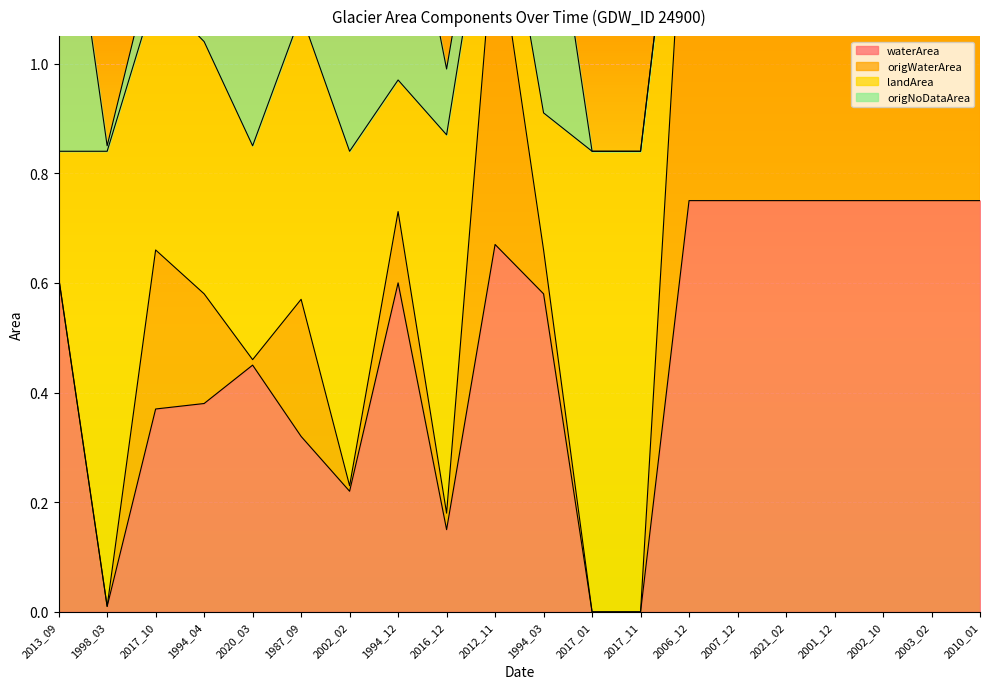

True or false: origWaterArea and landArea intersect in this chart.

False